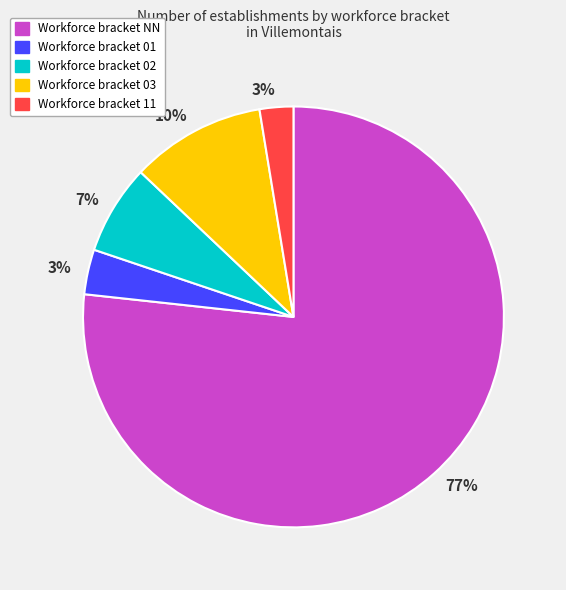

To the nearest percent, what is the difference between the largest and smallest slice percentages?

74%